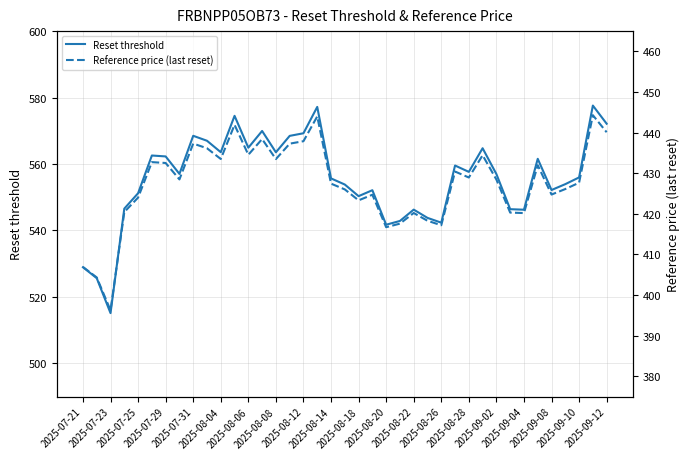

The value of Reset threshold at 2025-08-20 is 949.3. True or false?

False